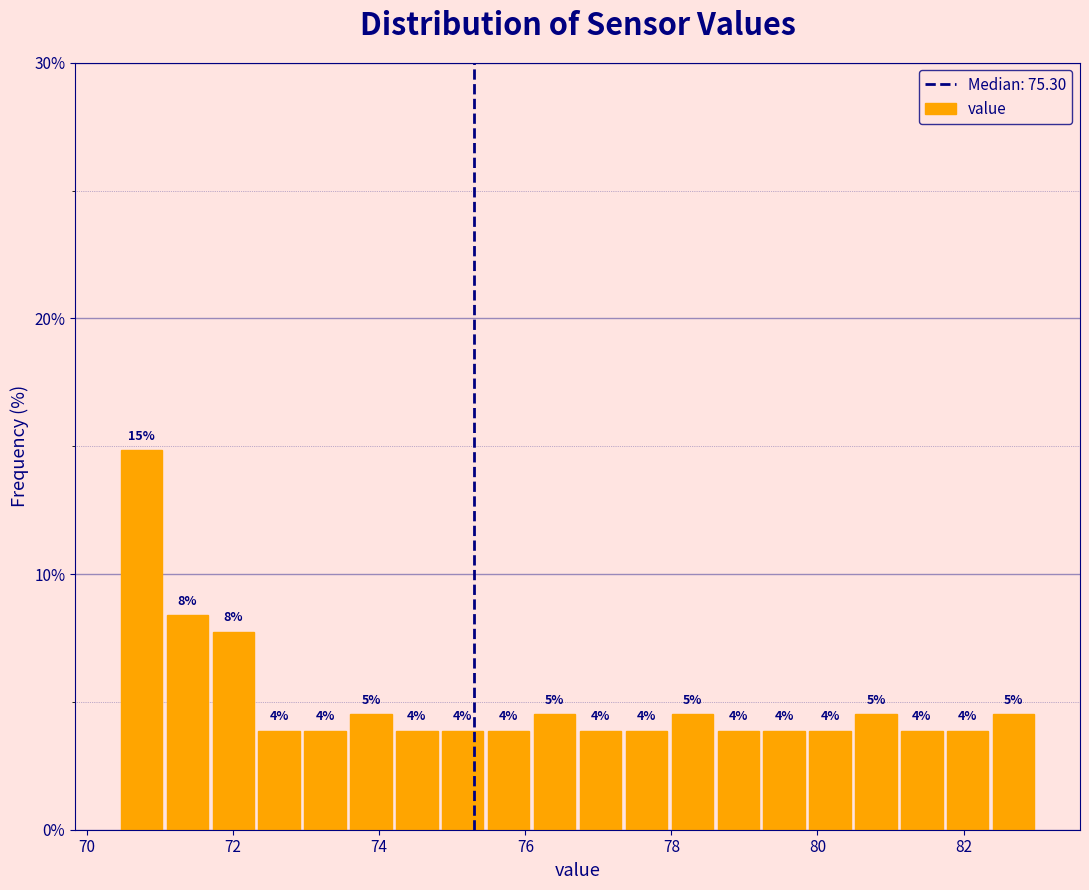

Around what value on the x-axis is the tallest bar? Give the approximate position of its centre, as read against the axis.

70.8